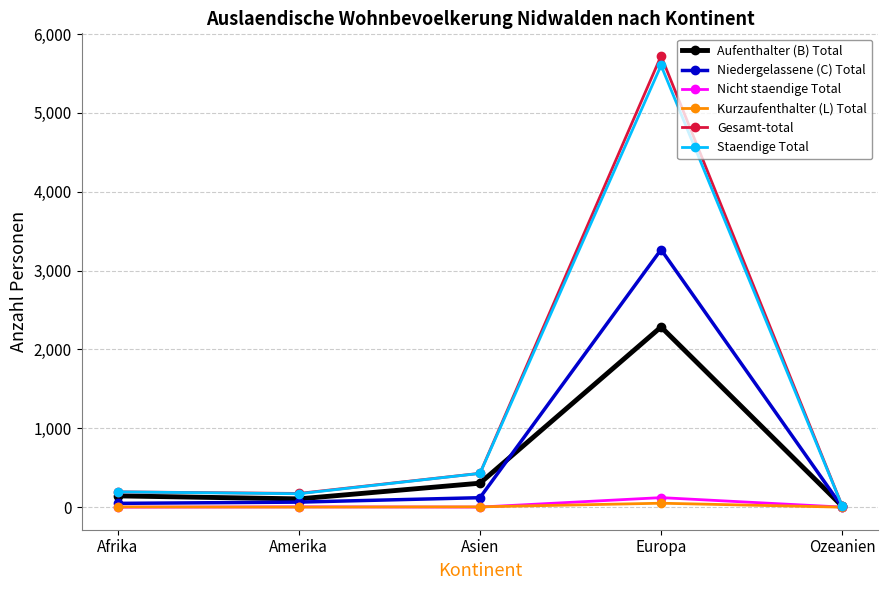

What is the greatest value displayed?

5722